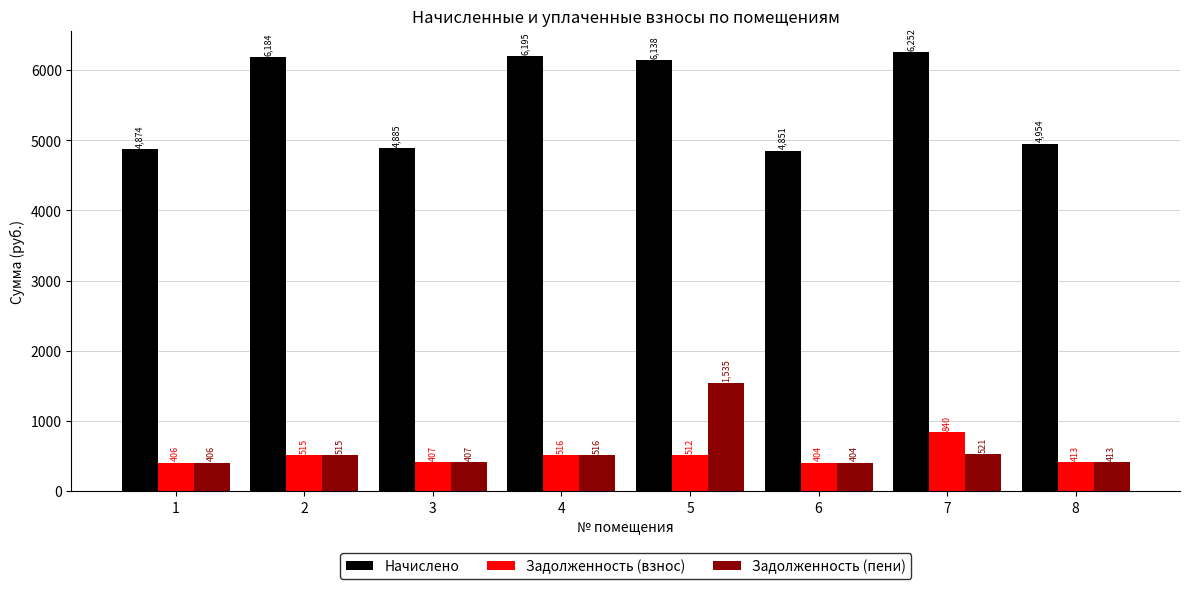

What is the total value across all series at 8?

5779.5